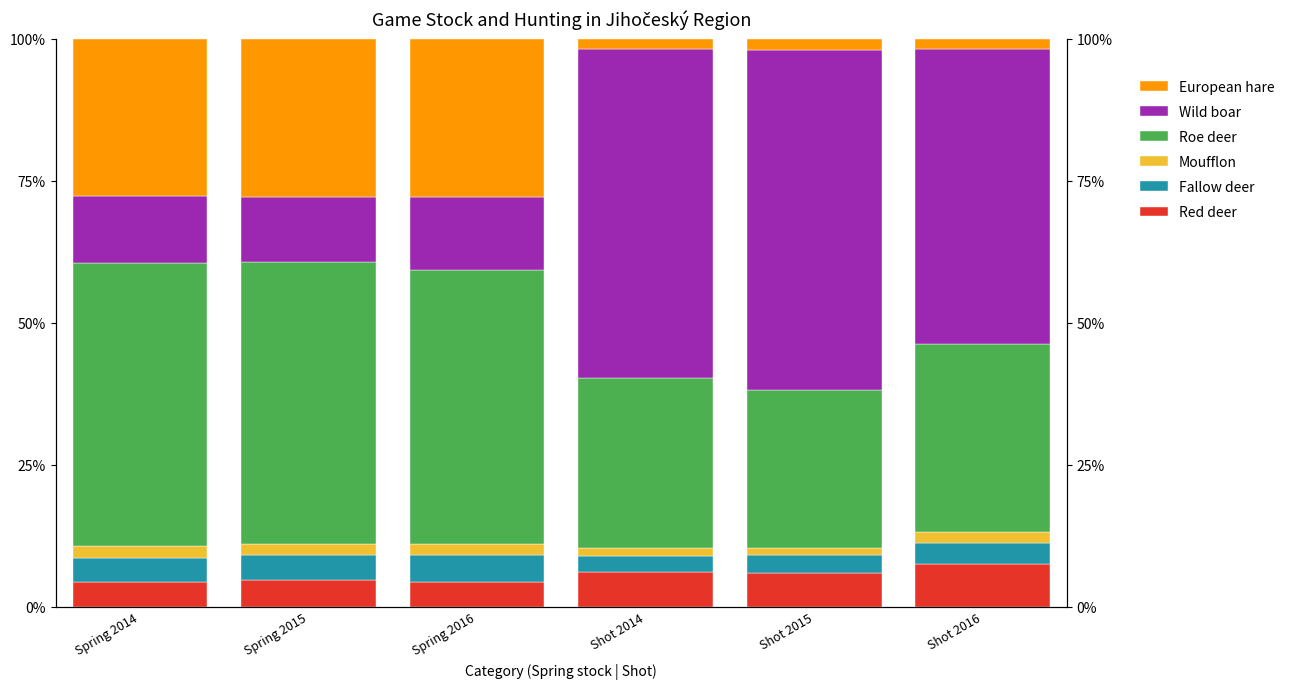

What is the difference between the highest and lowest values at Shot 2014?

56.4